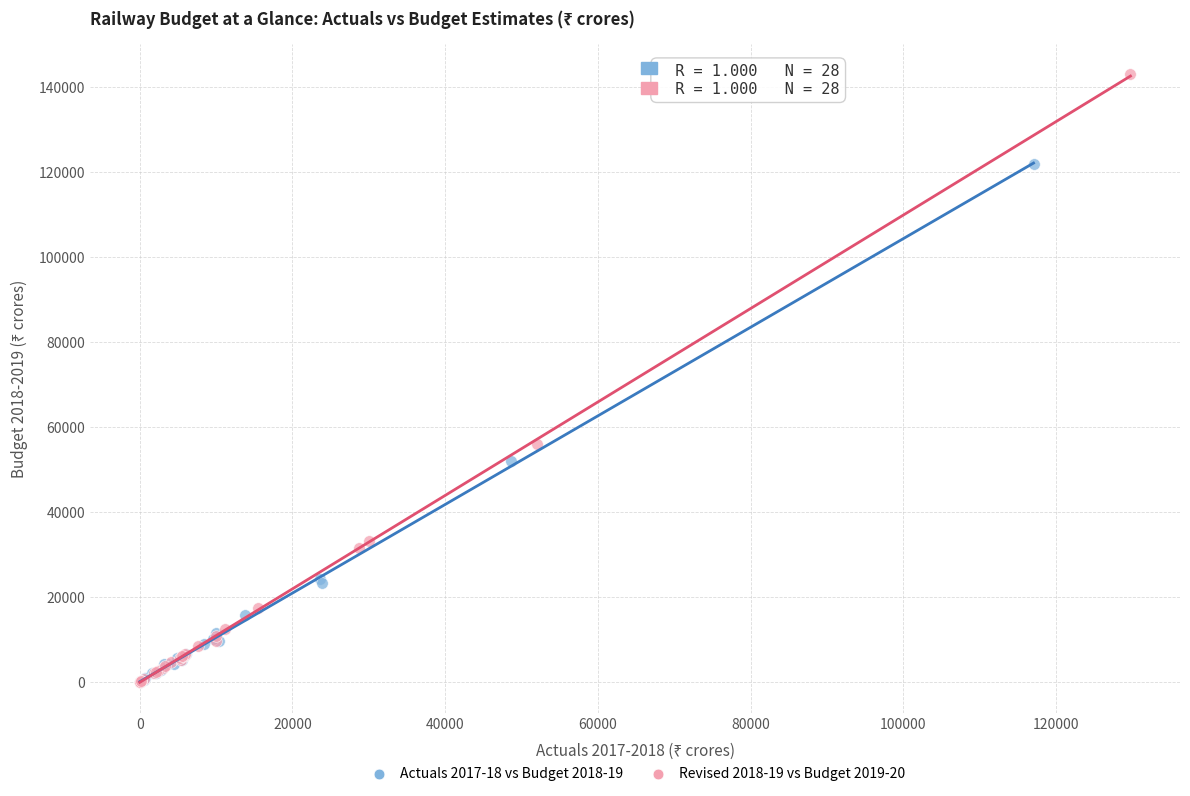

Which series contains the highest Y value?

Revised 2018-19 vs Budget 2019-20